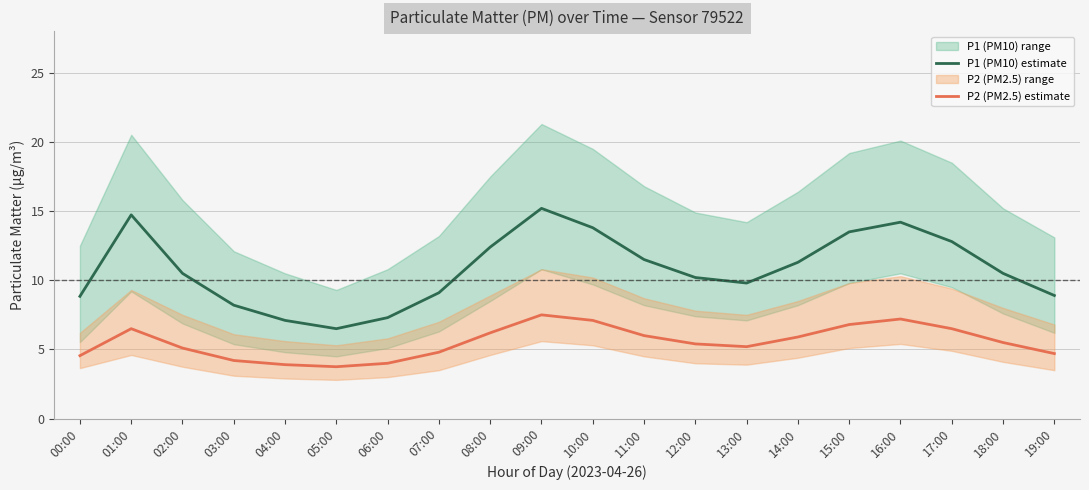

Between 07:00 and 19:00, which series saw the biggest shift?

P1 (PM10) estimate